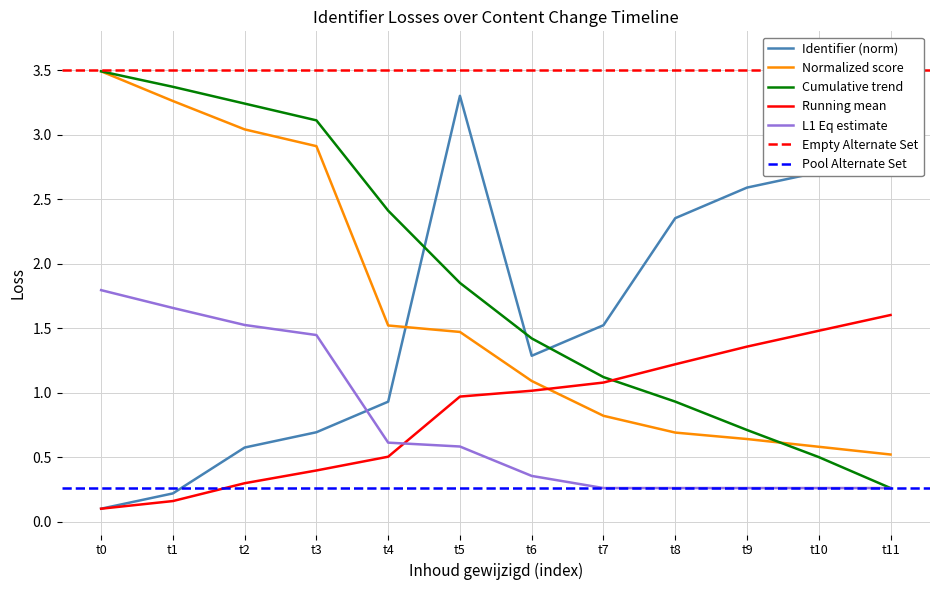

Is the value of Running mean at t9 greater than the value of Normalized score at t9?

Yes